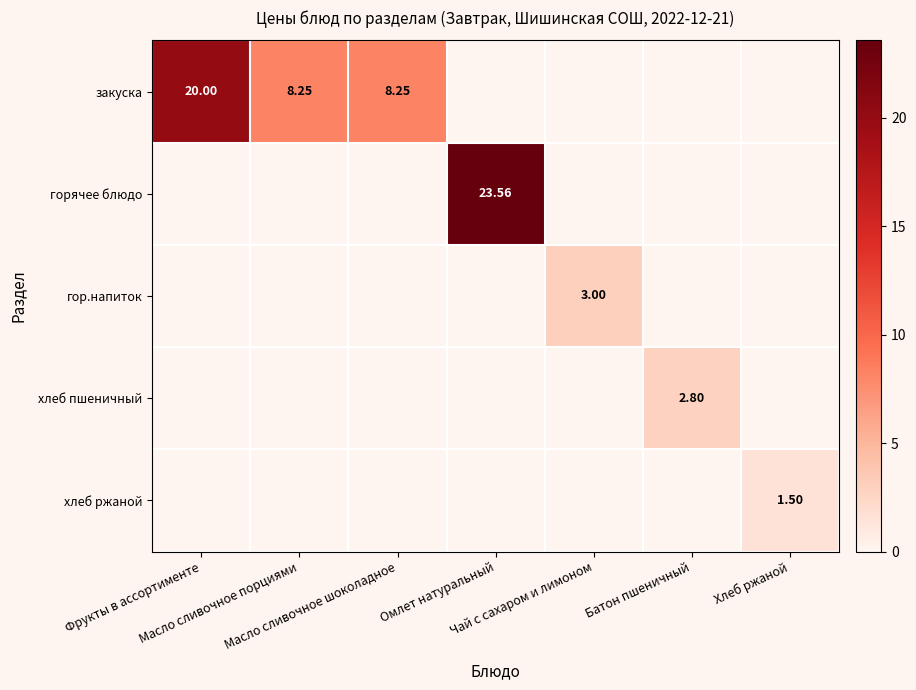

What is the average value of the закуска series?

5.2